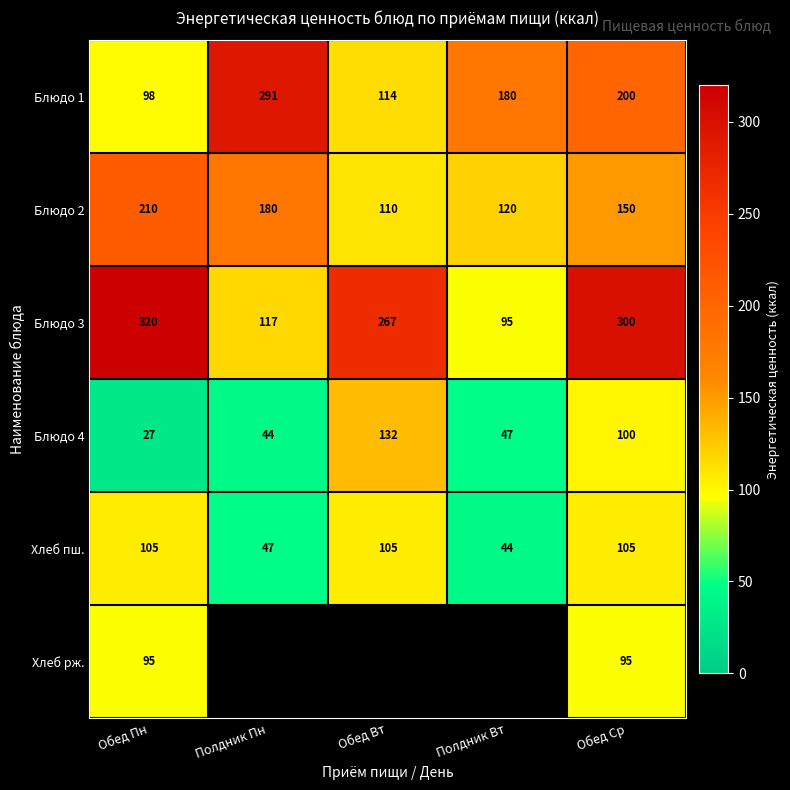

Where is Блюдо 3 nearest to the value 207?

Обед Вт